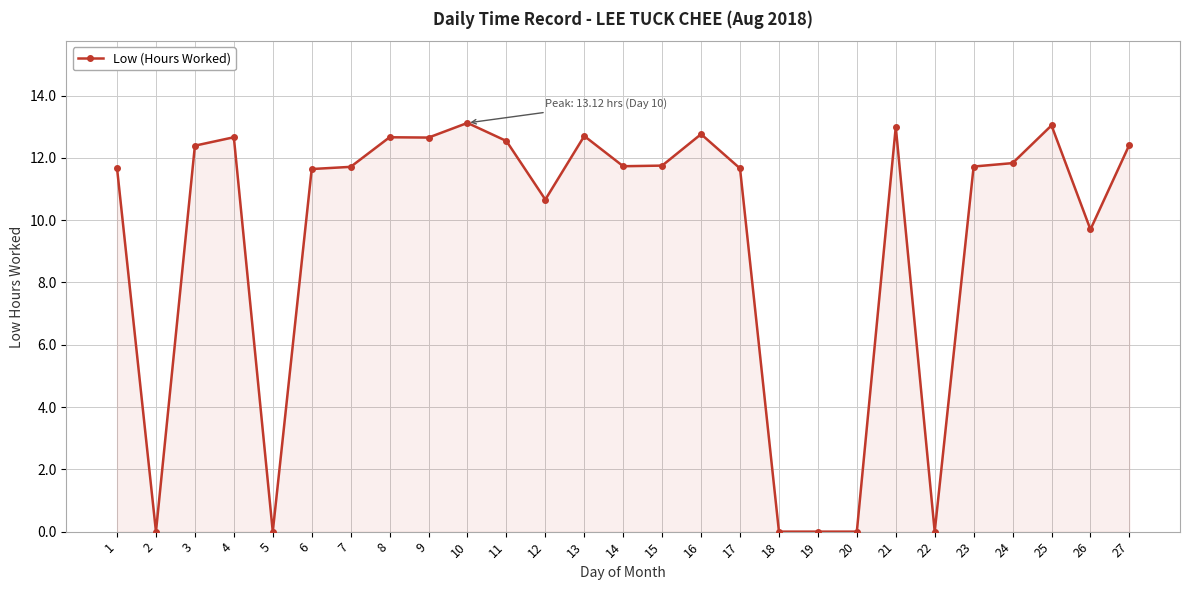

What is the value of the 3rd point from the left?

12.4